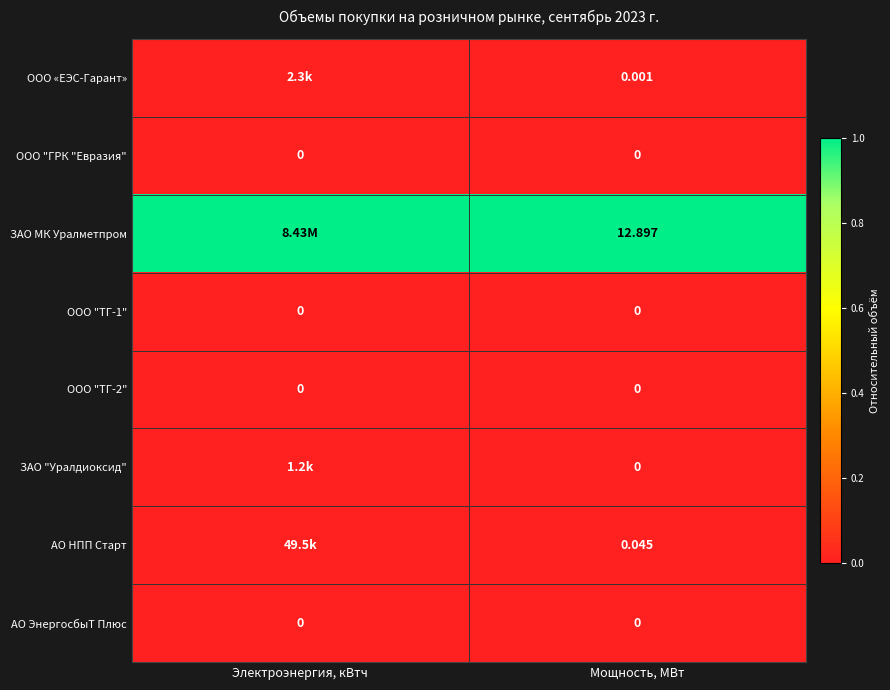

Which has a higher value, Мощность, МВт or Электроэнергия, кВтч?

Электроэнергия, кВтч